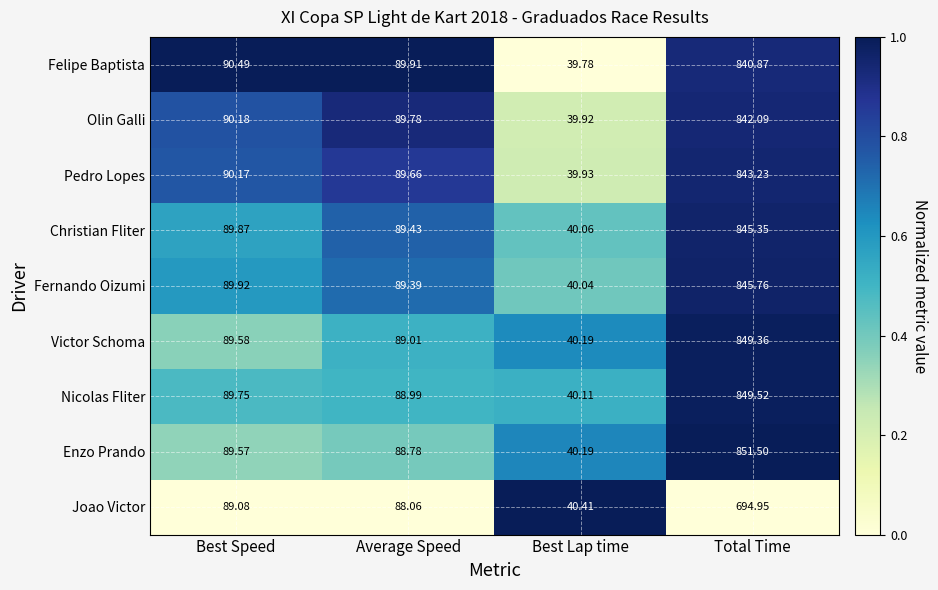

Rank the categories by Enzo Prando value from lowest to highest.

Best Lap time, Average Speed, Best Speed, Total Time